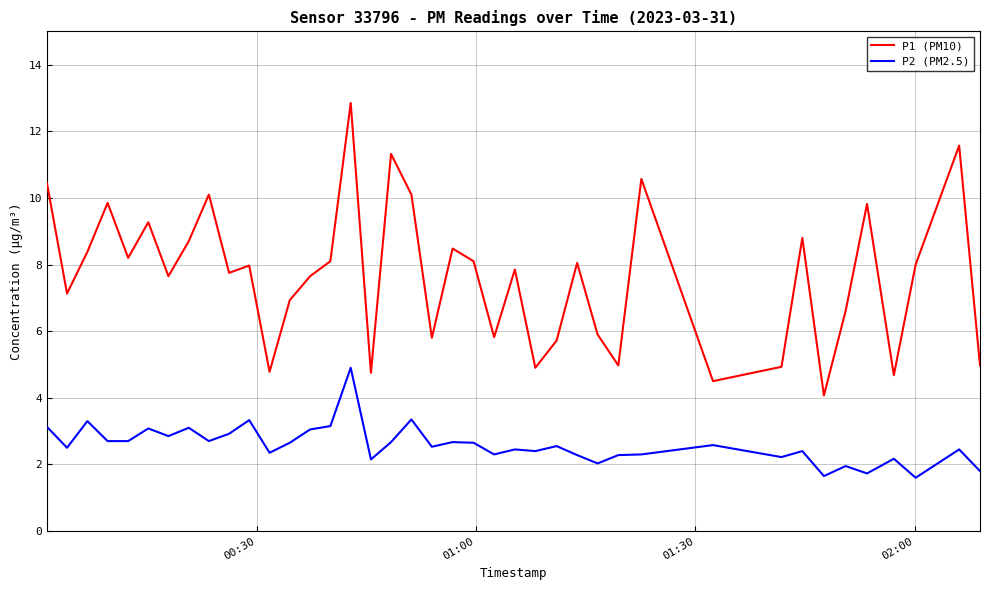

Does the chart display data point markers on the line(s)?

No